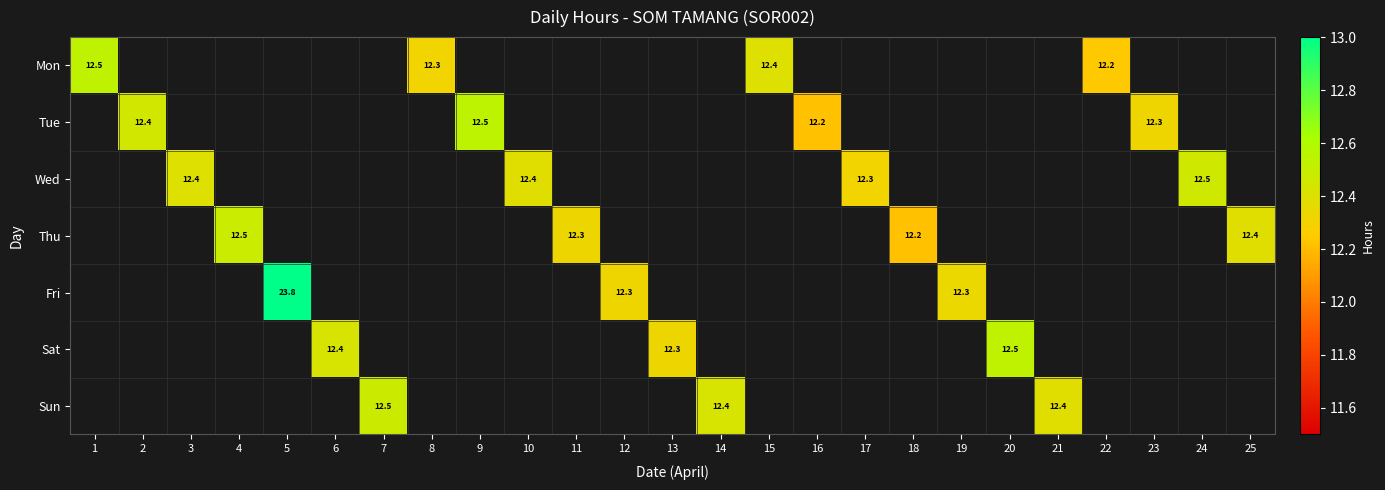

Between 12 and 19, which is larger?

19